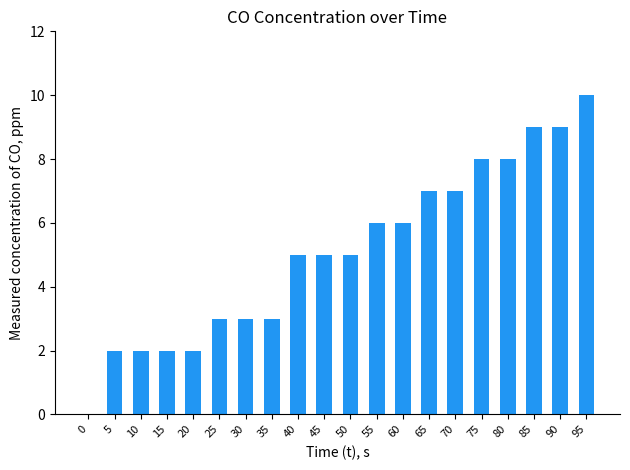

What is the sum of all values?

102